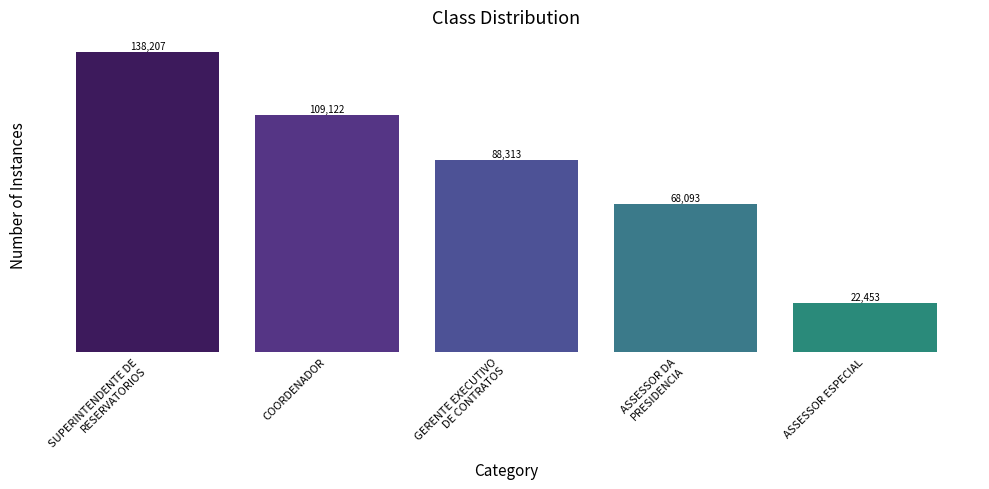

List the labels in order of value, smallest first.

ASSESSOR ESPECIAL, ASSESSOR DA
PRESIDENCIA, GERENTE EXECUTIVO
DE CONTRATOS, COORDENADOR, SUPERINTENDENTE DE
RESERVATORIOS